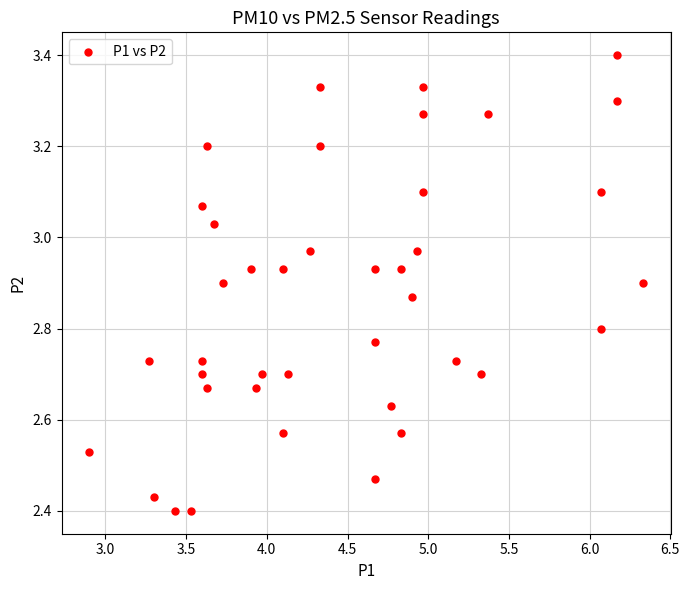

What is the range of X values (max minus min)?

3.4